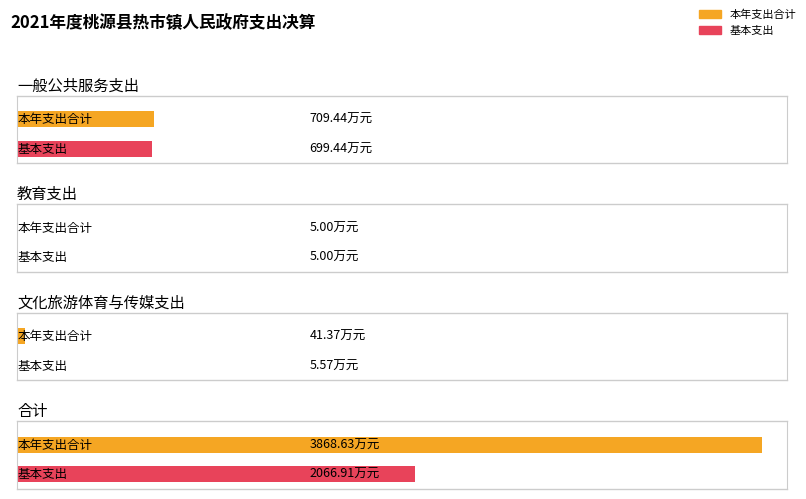

How many groups of bars are there?

4